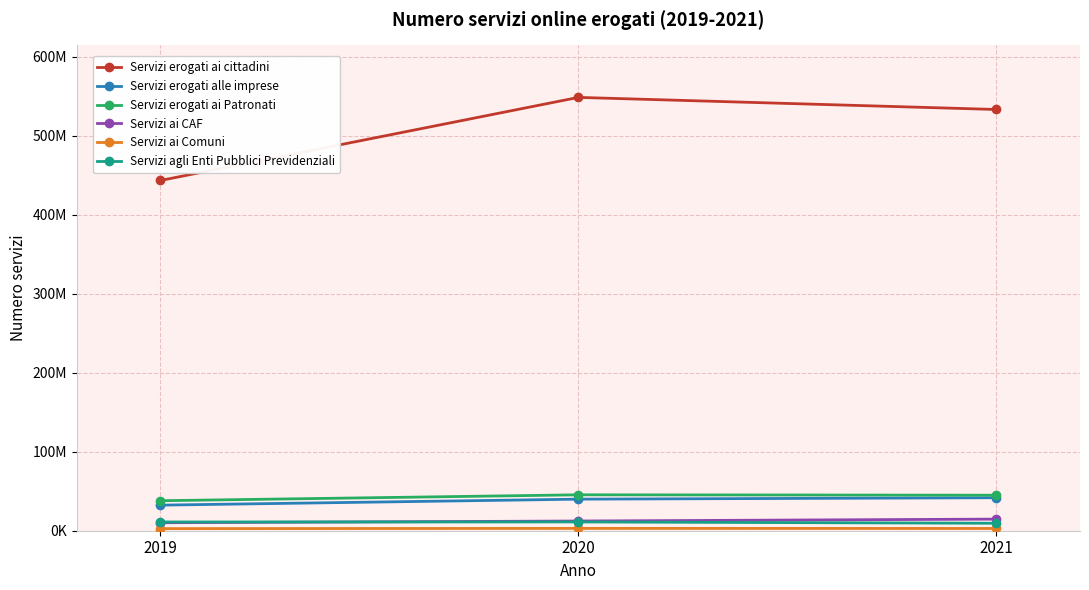

Does the chart have visible grid lines?

Yes